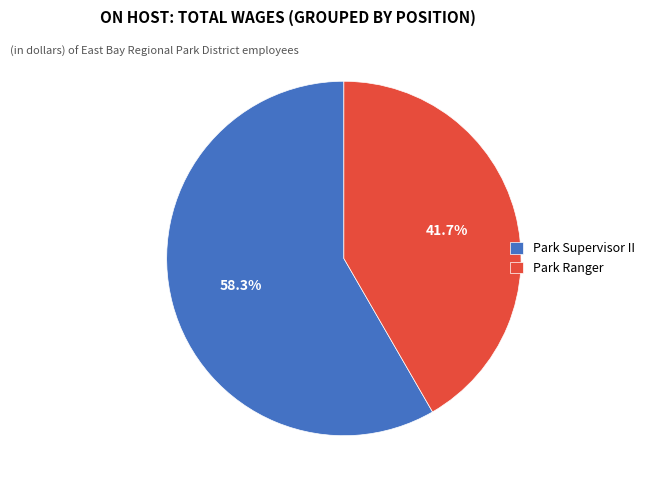

To the nearest percent, what percentage of the pie is Park Supervisor II?

58%